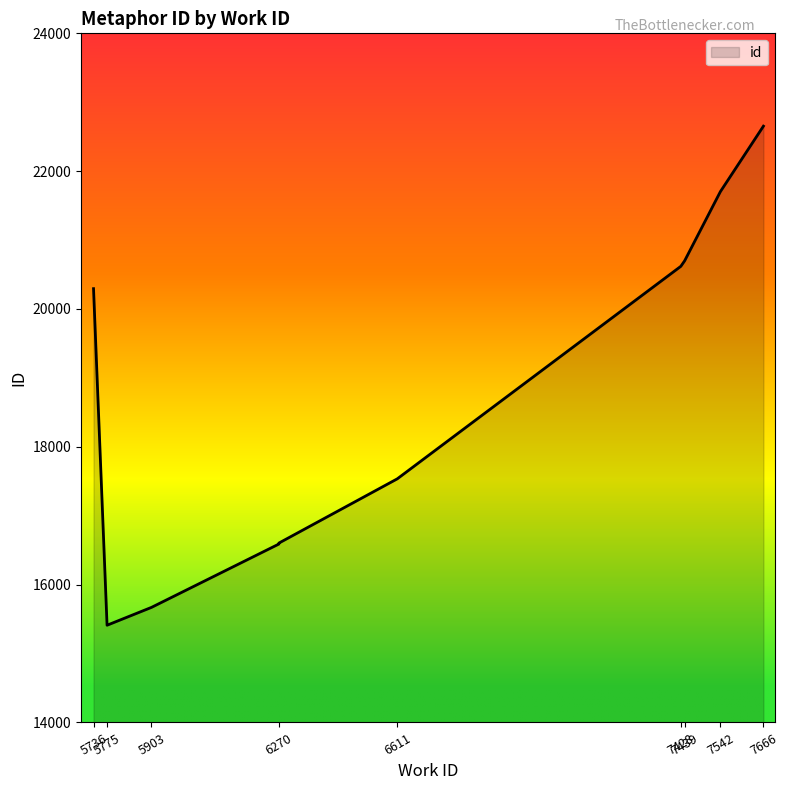

Which has a higher value, 7542 or 5736?

7542